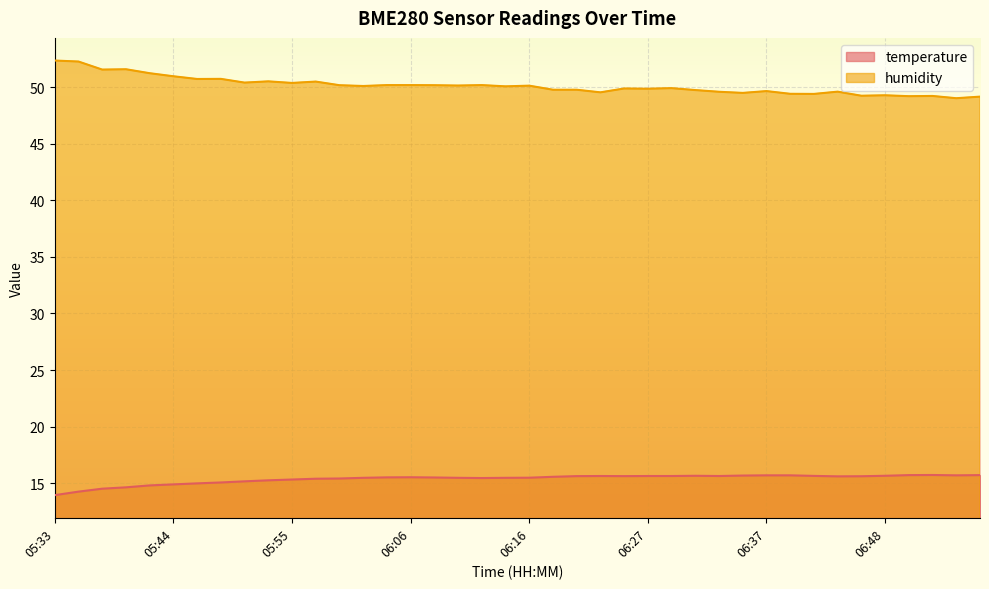

What is the sum of the temperature values at 06:16 and 06:23?

31.1